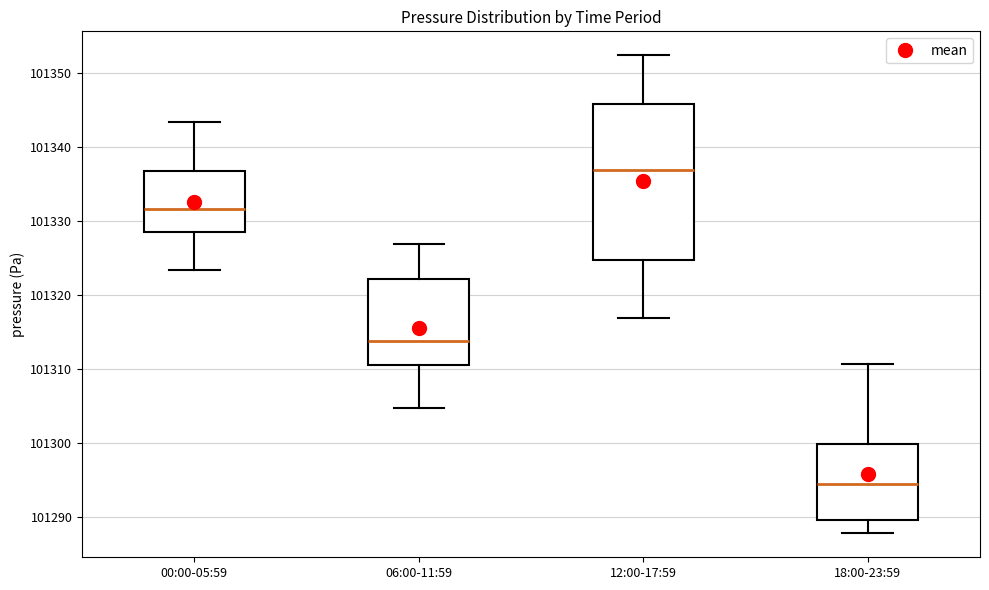

Where does the lower whisker of the box for 06:00-11:59 end on the y-axis? The values are not printed on the chart, so give them approximately, as read against the axis.

101305